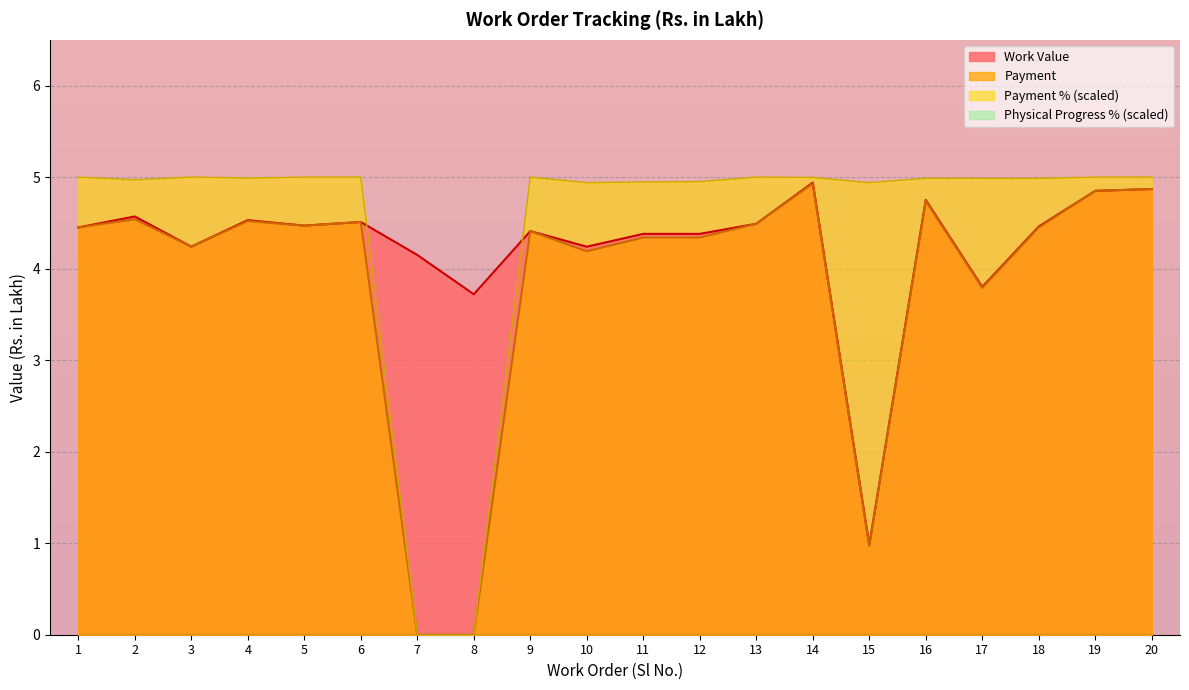

What is the value of the Payment point at the 2nd from the left?

4.5